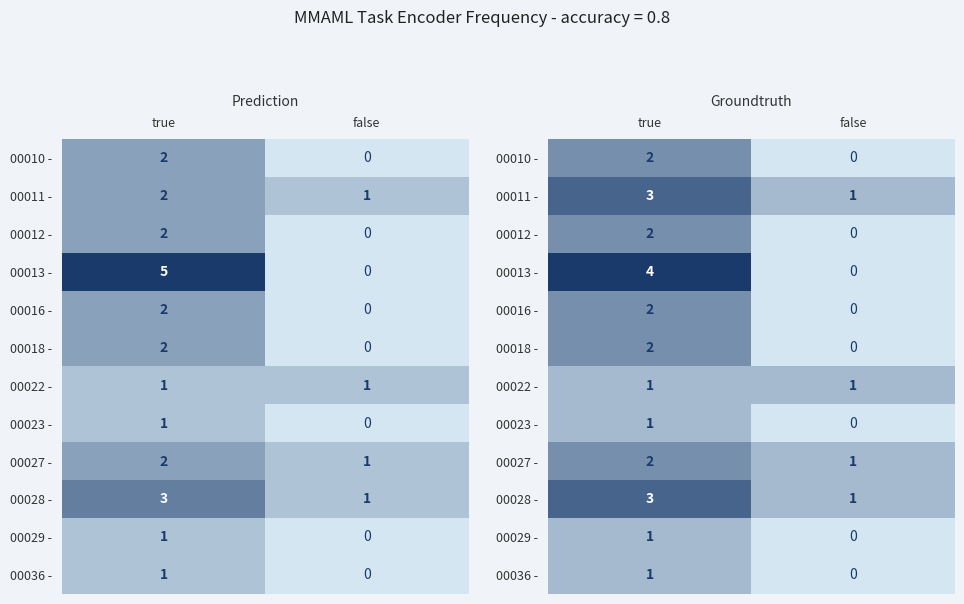

Is it true that 00011 - equals 4 at true?

False